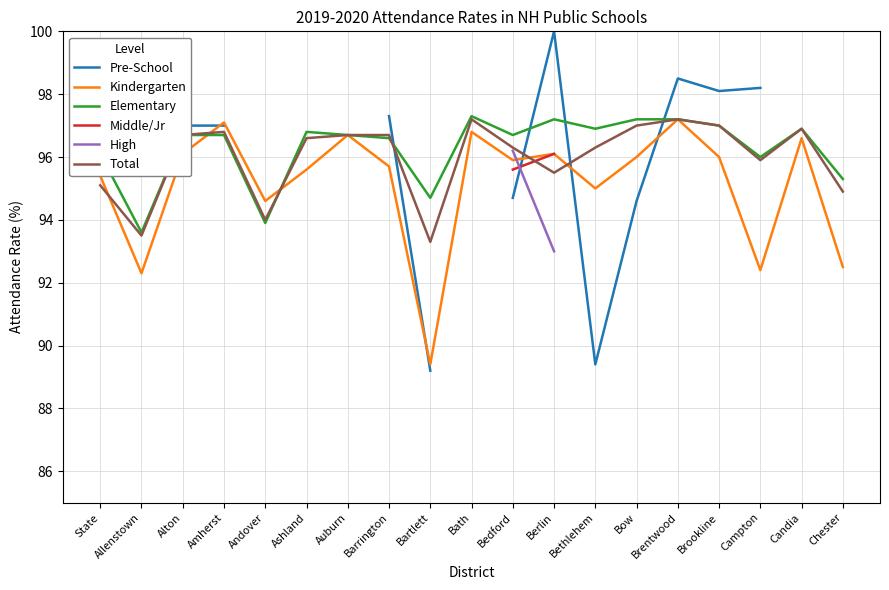

What is the sum of the Elementary values at Andover and Barrington?

190.5